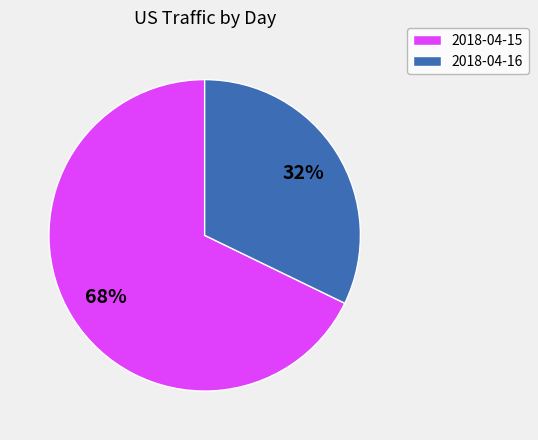

Which slice is the smallest?

2018-04-16